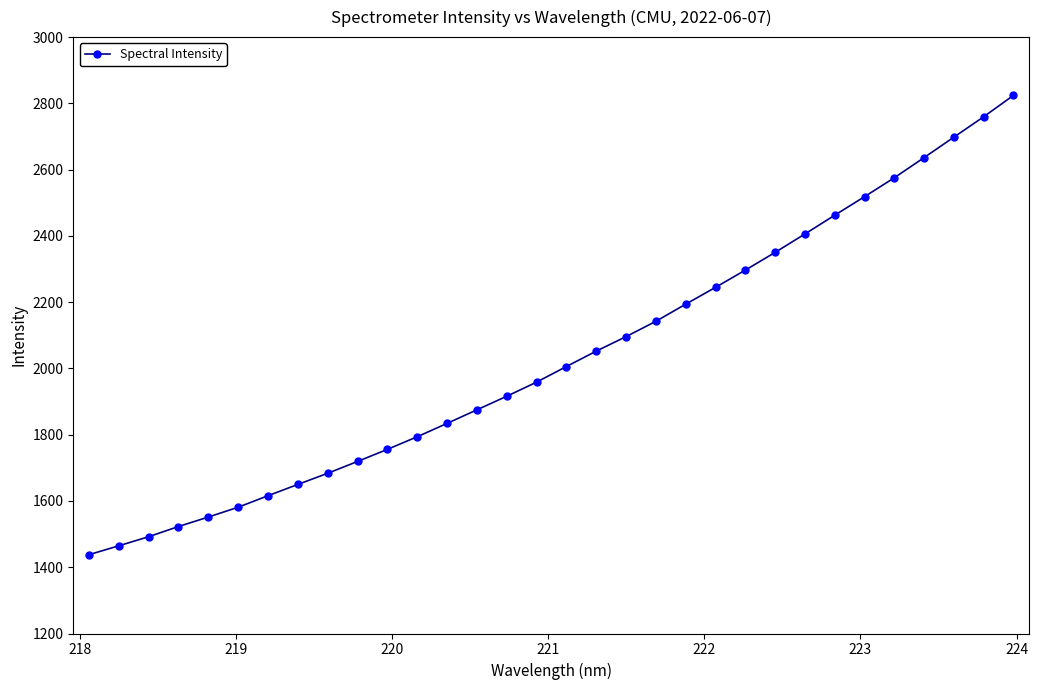

What is the minimum value shown in the chart?

1437.8